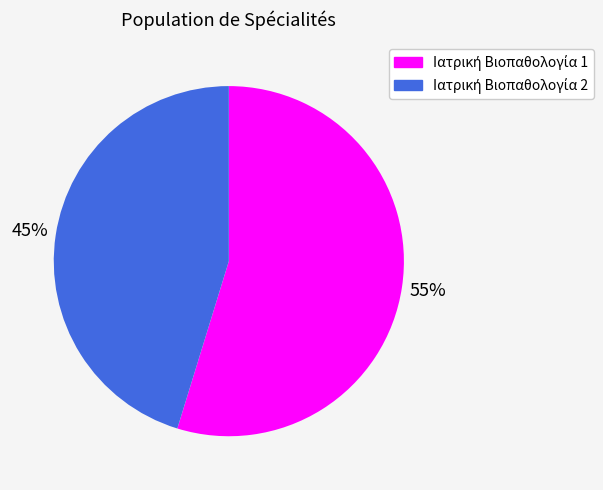

Is there any slice that represents more than half of the pie?

Yes